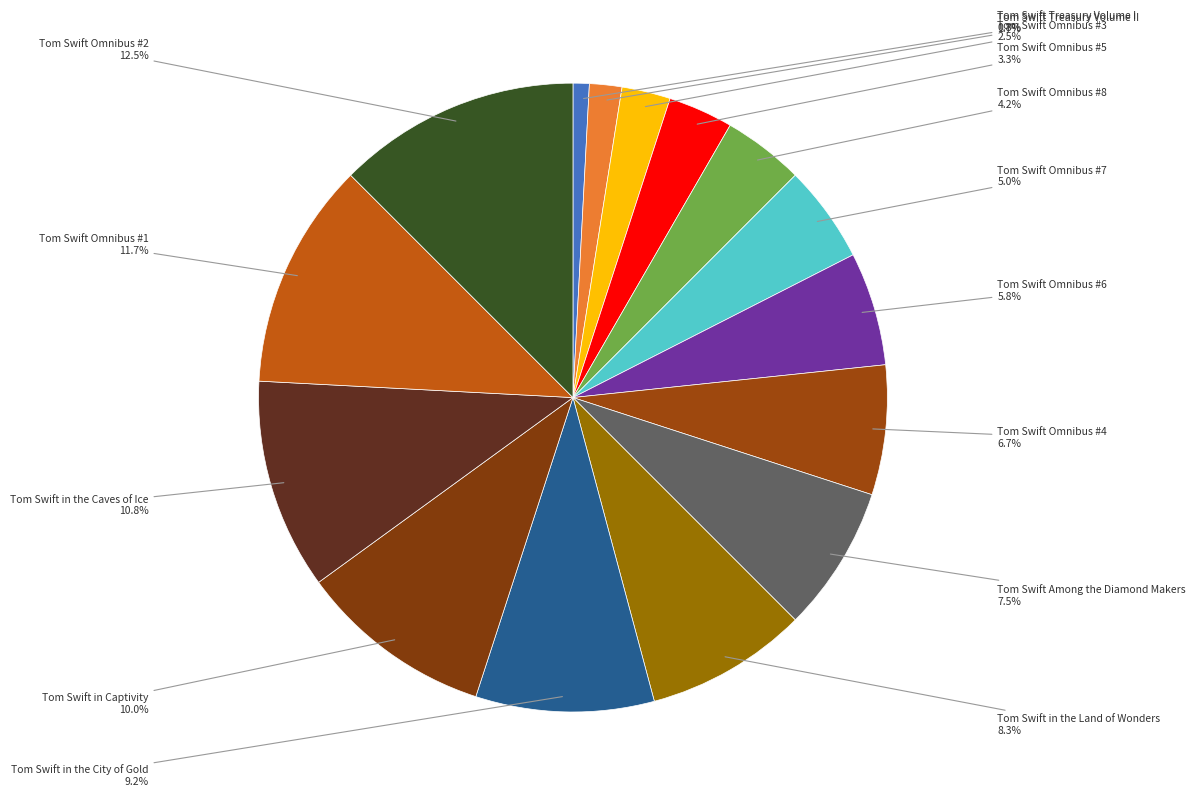

How many segments does this pie chart have?

15